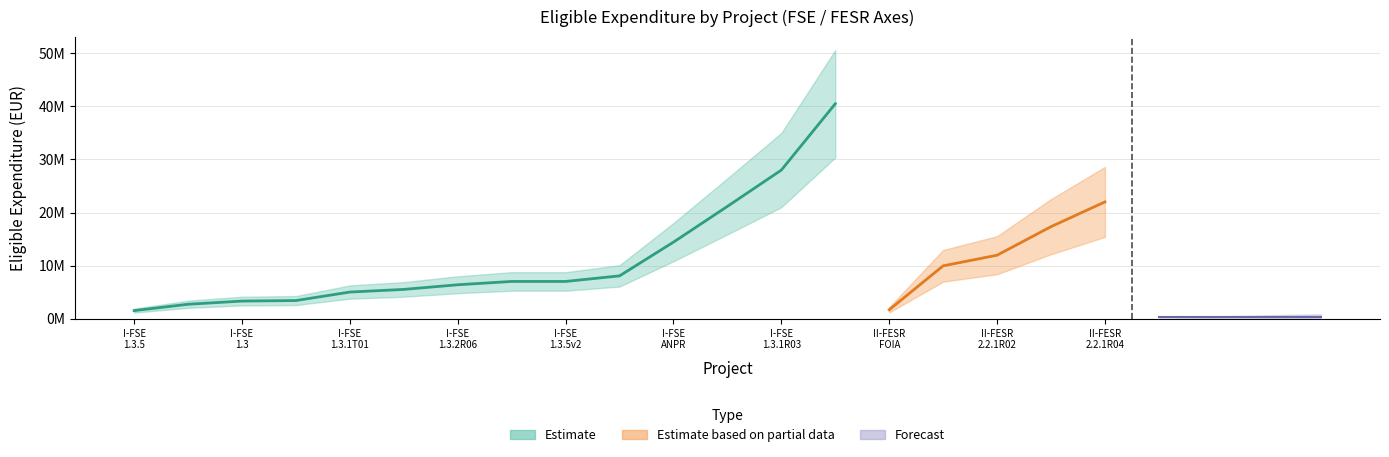

What is the lowest value of the Forecast series?

231575.0